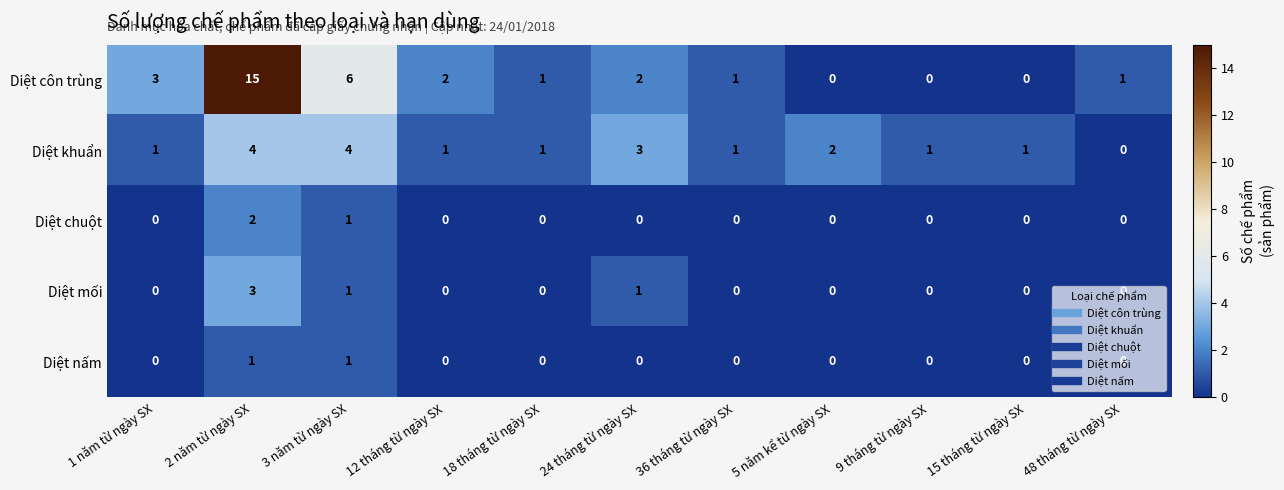

What is the sum of all Diệt khuẩn values?

19